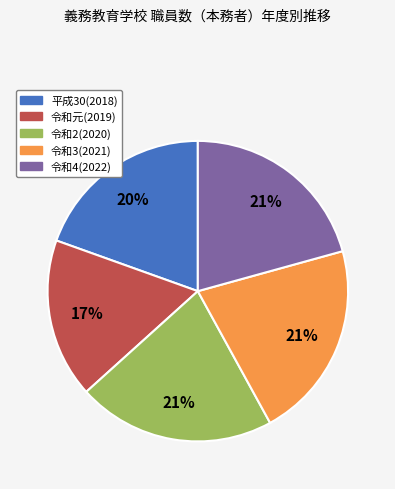

Which category has the smallest portion of the pie?

令和元(2019)